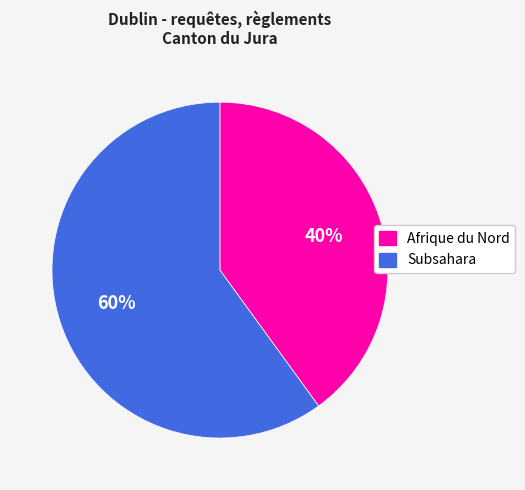

To the nearest percent, what is the combined percentage of Subsahara and Afrique du Nord?

100%